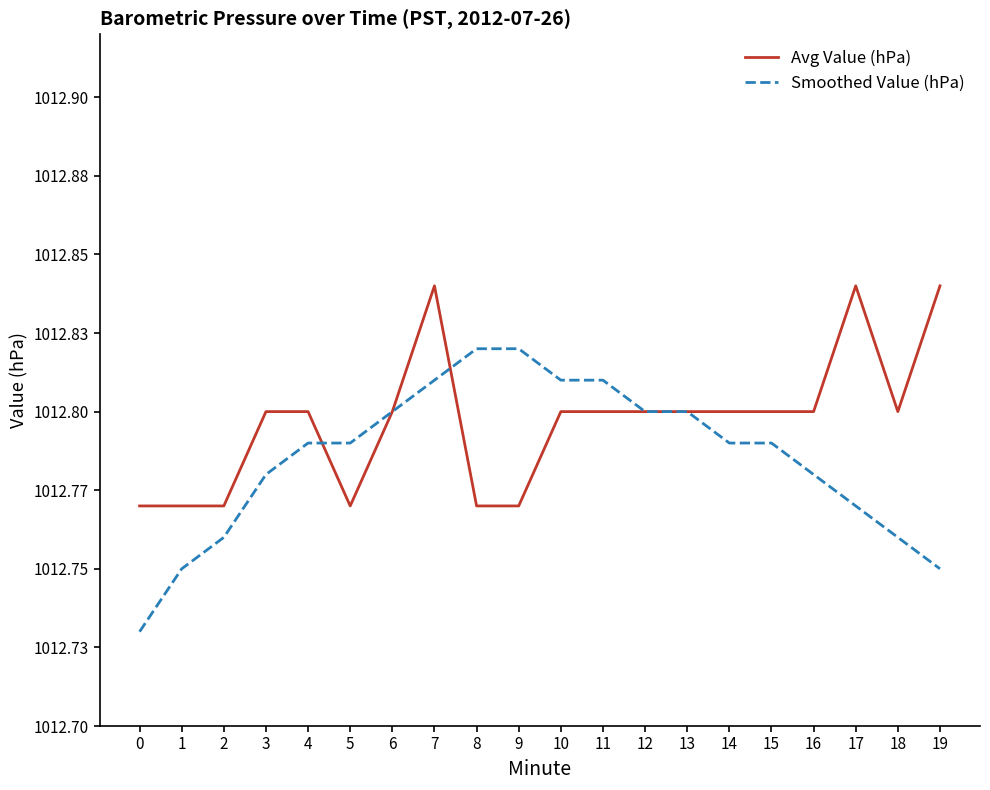

Reading left to right, transcribe all the data shown in this chart.

Avg Value (hPa): 1012.8	1012.8	1012.8	1012.8	1012.8	1012.8	1012.8	1012.8	1012.8	1012.8	1012.8	1012.8	1012.8	1012.8	1012.8	1012.8	1012.8	1012.8	1012.8	1012.8
Smoothed Value (hPa): 1012.7	1012.8	1012.8	1012.8	1012.8	1012.8	1012.8	1012.8	1012.8	1012.8	1012.8	1012.8	1012.8	1012.8	1012.8	1012.8	1012.8	1012.8	1012.8	1012.8